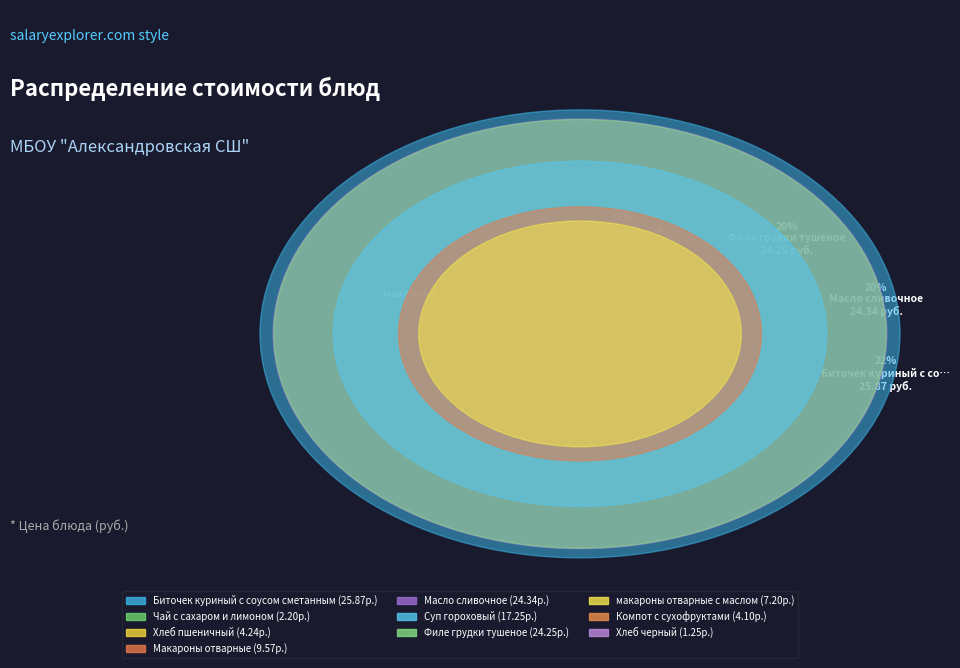

How many segments does this pie chart have?

10